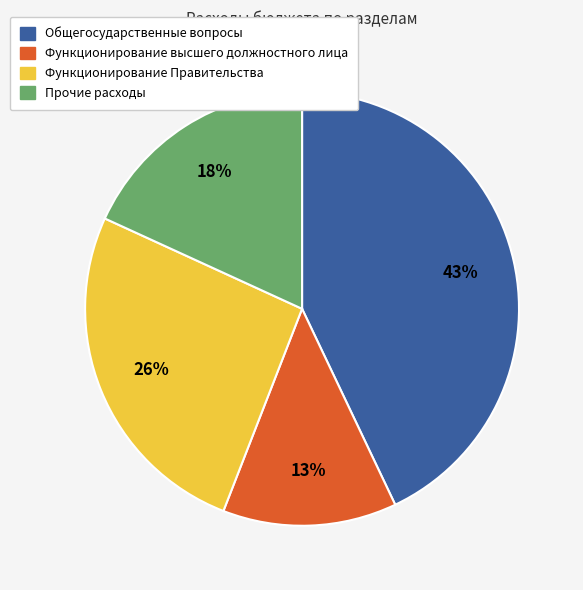

Between Функционирование Правительства and Прочие расходы, which is larger?

Функционирование Правительства